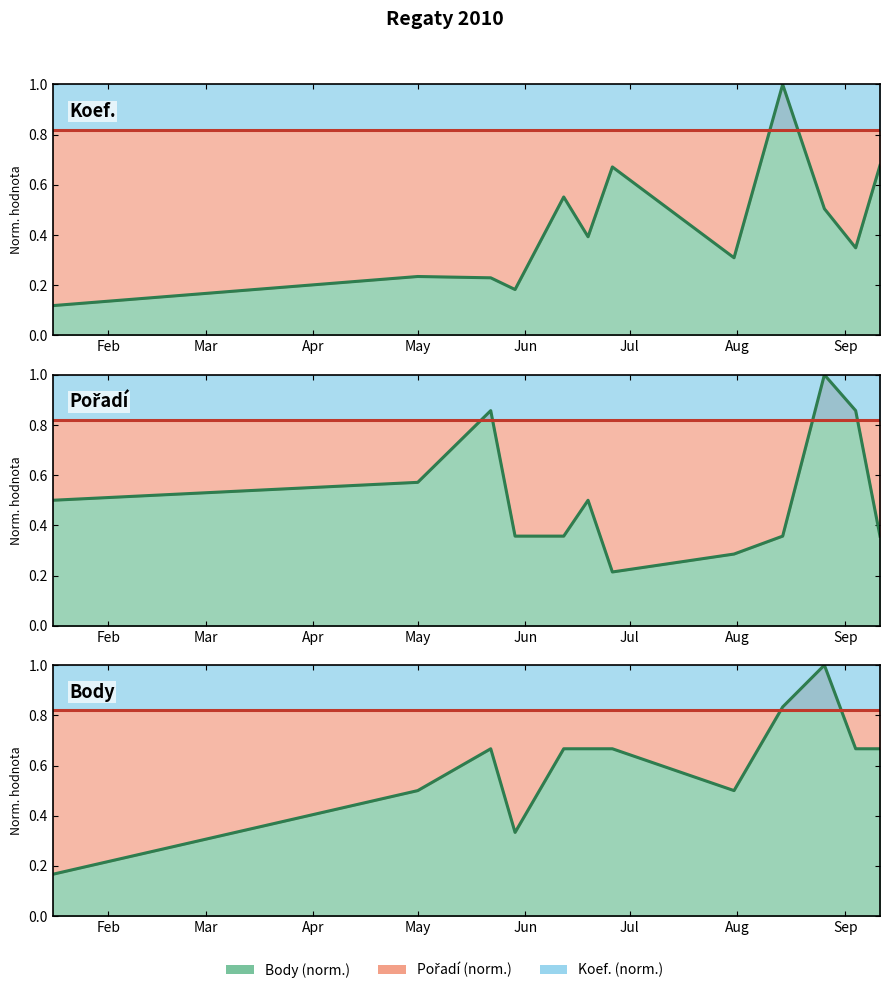

What is the label of the 10th point from the right?

2010-05-22